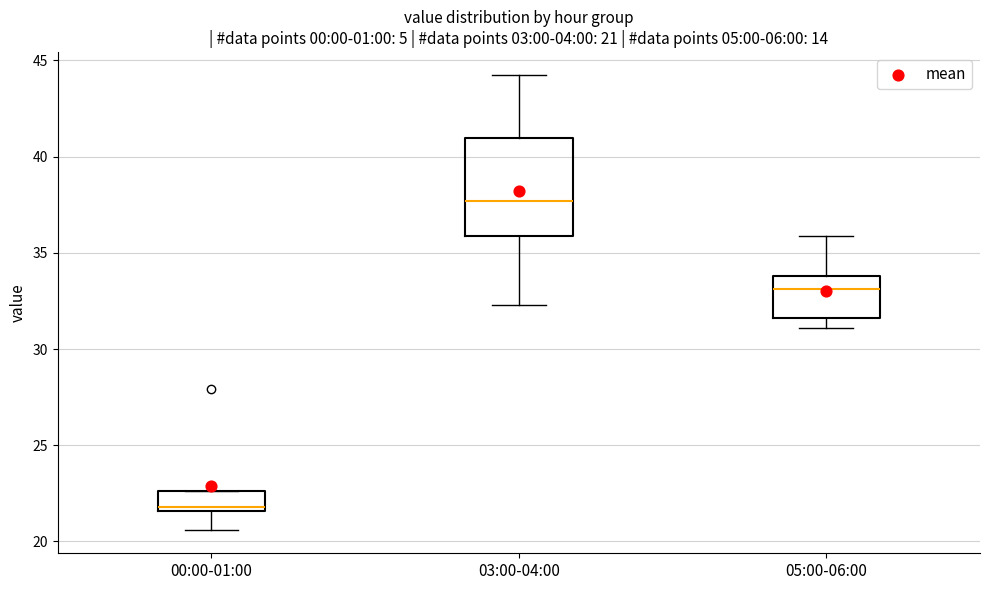

Which box's median line is the lowest?

00:00-01:00